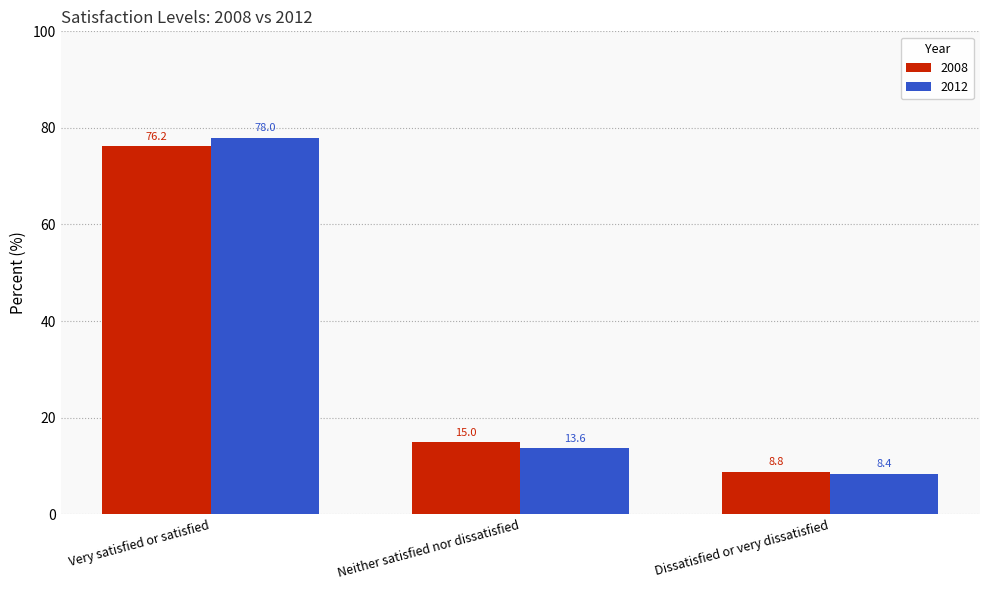

At which category is the sum across all series the highest?

Very satisfied or satisfied